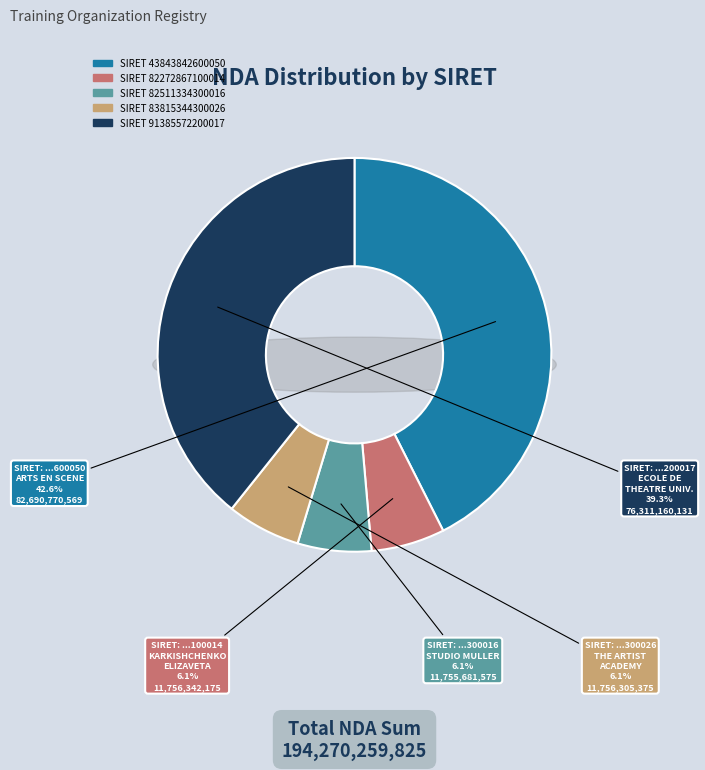

What is the total percentage of 43843842600050 and 83815344300026?

48.6%